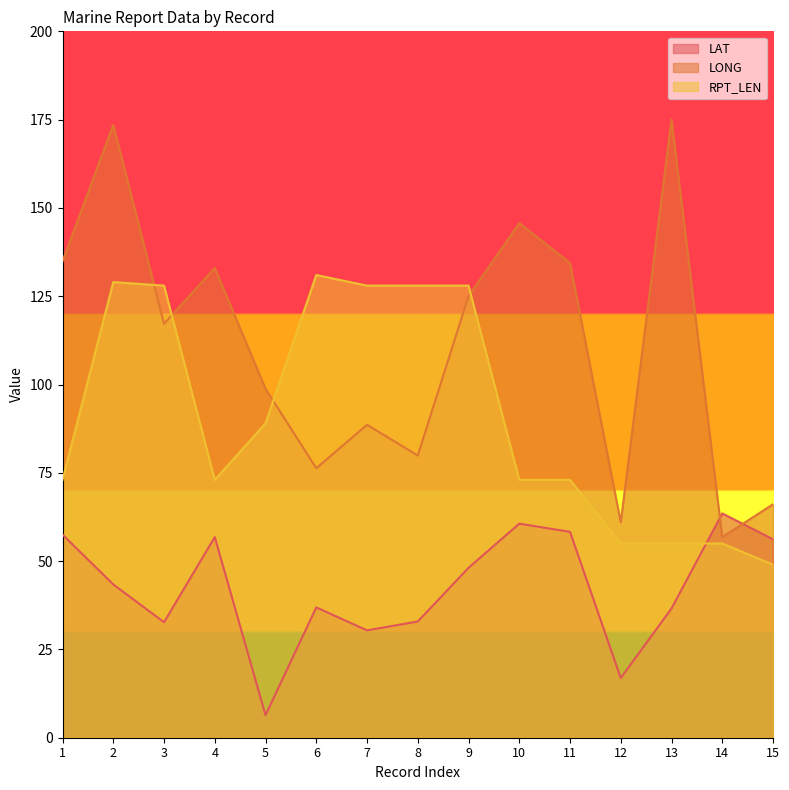

Does the chart have visible grid lines?

No